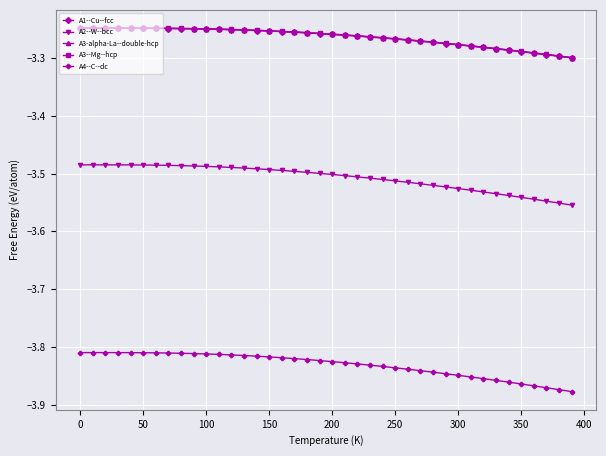

True or false: A2--W--bcc and A3-alpha-La--double-hcp cross at least once.

False